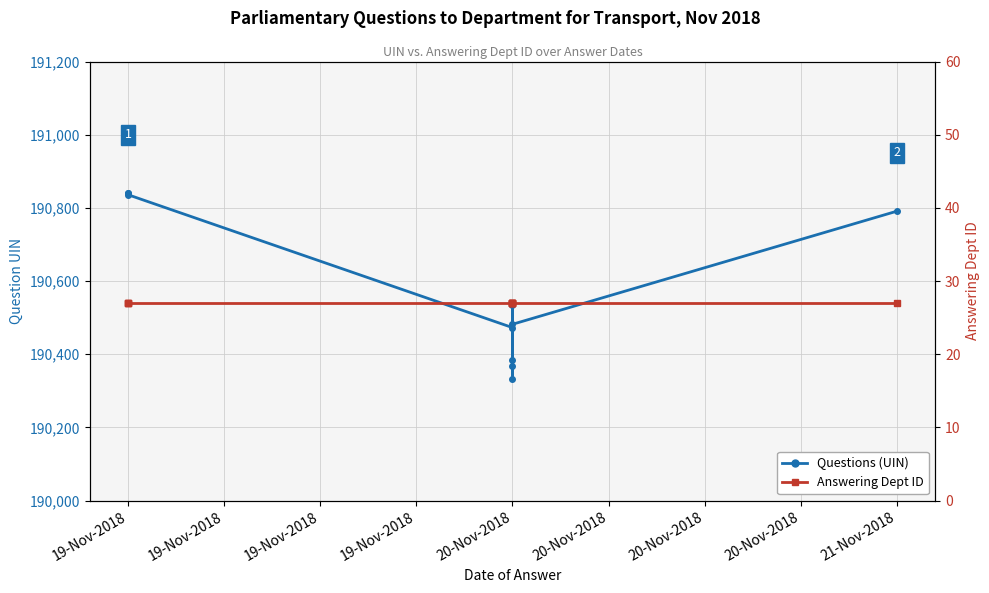

The Questions (UIN) series shows 82007 at 20-Nov-2018. True or false?

False